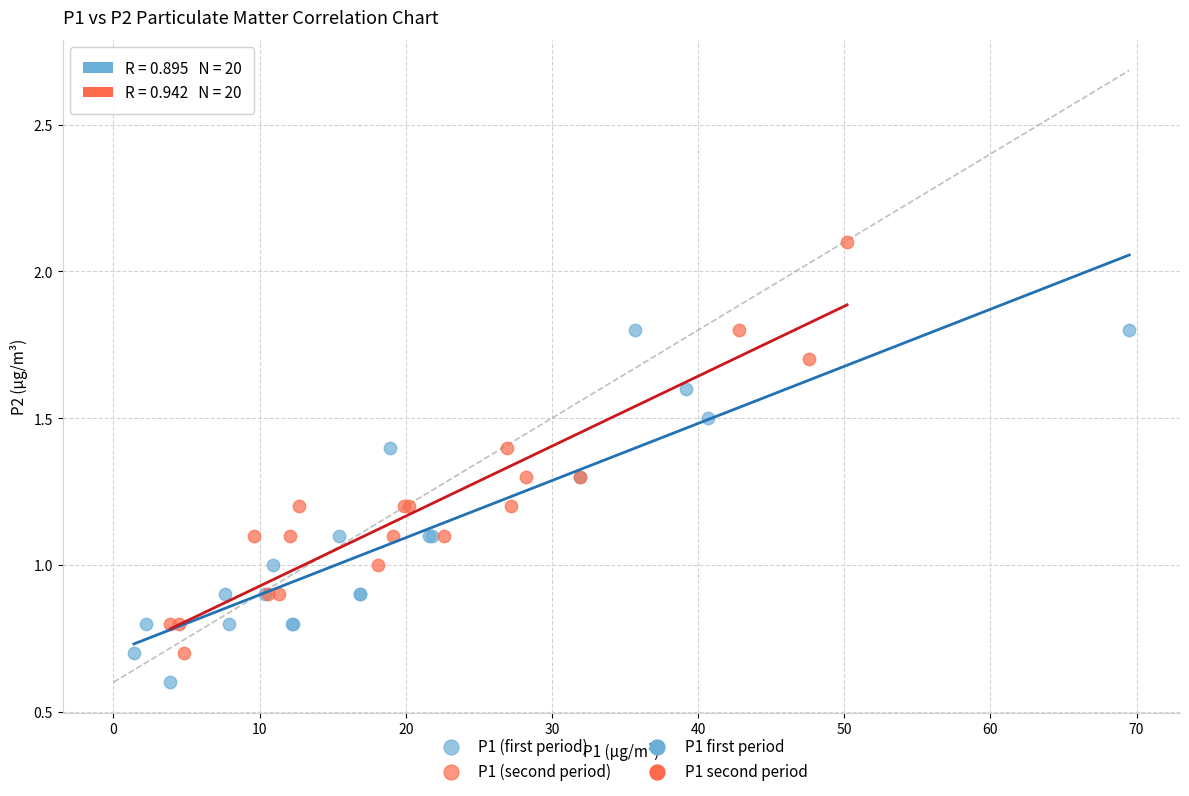

Which series reaches the maximum Y coordinate?

P1 (second period)